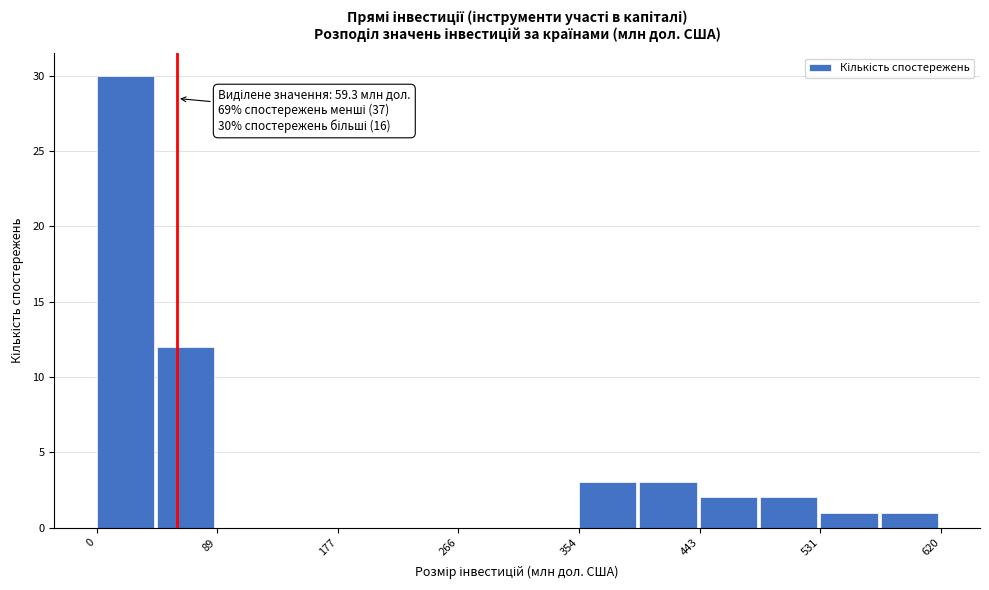

Over which range of the x-axis is the bar tallest?

0 to 40